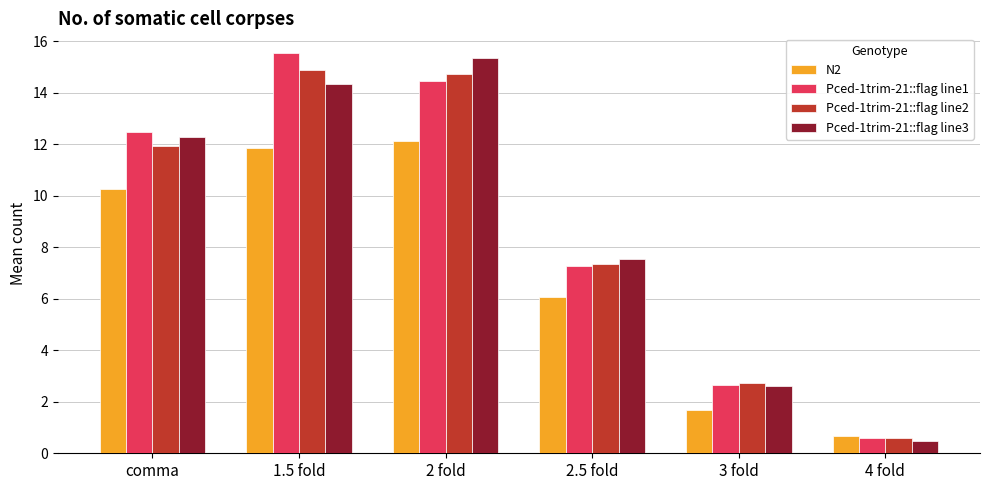

List the labels in order of N2 value, largest first.

2 fold, 1.5 fold, comma, 2.5 fold, 3 fold, 4 fold